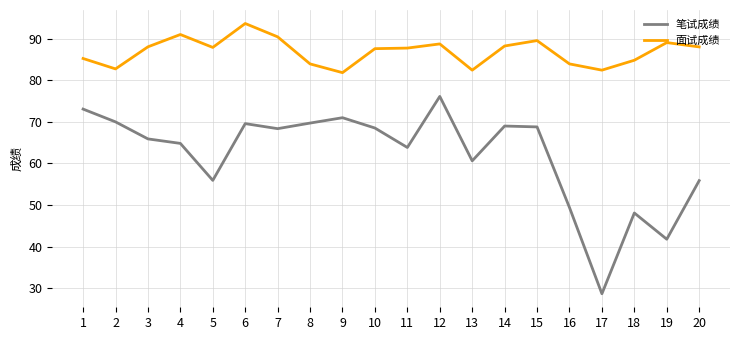

Is the value of 面试成绩 at 13 greater than the value of 笔试成绩 at 14?

Yes